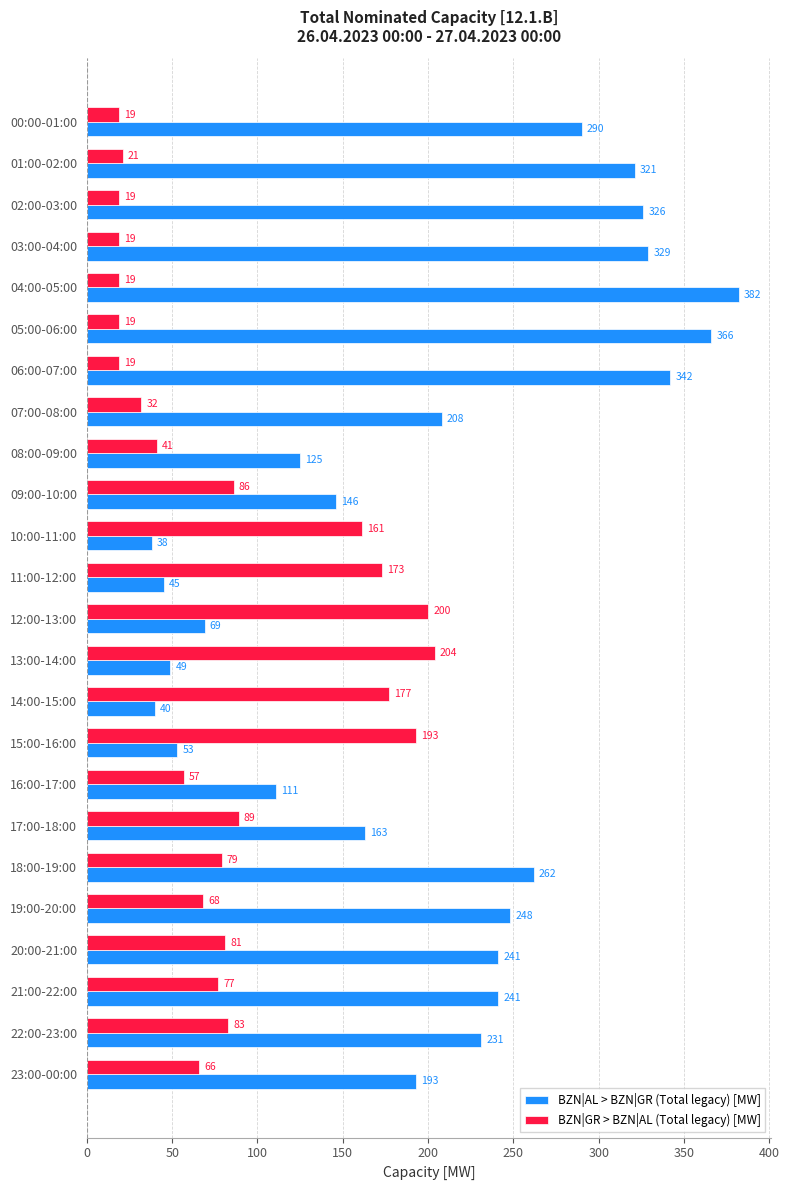

Which series changed the most between 01:00-02:00 and 06:00-07:00?

BZN|AL > BZN|GR (Total legacy) [MW]